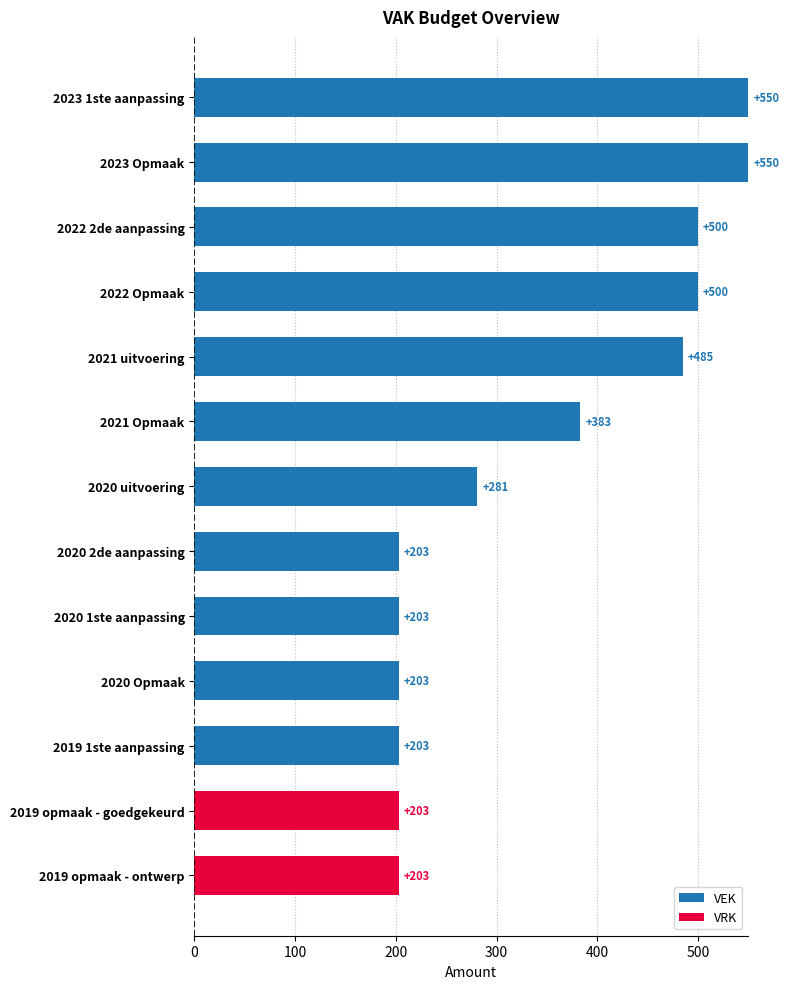

The value of VEK at 2022 Opmaak is 163. True or false?

False